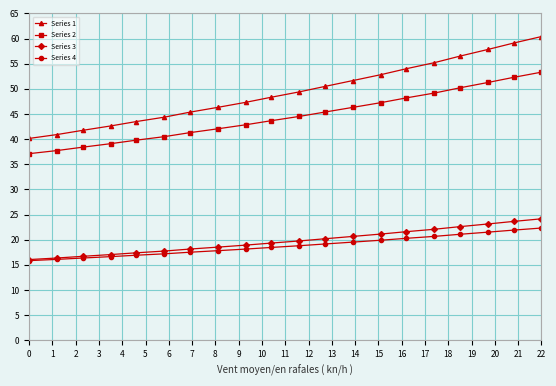

What is the value of the Series 3 point at the 7th from the left?

18.1